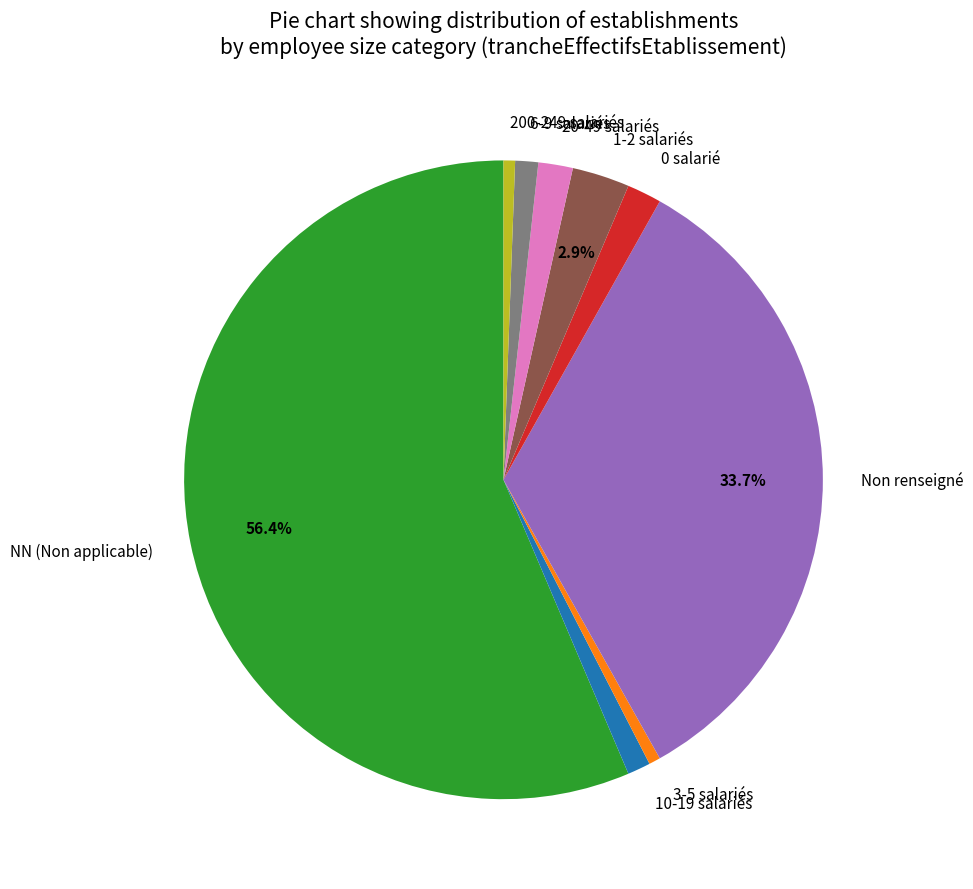

Between 6-9 salariés and 20-49 salariés, which is larger?

20-49 salariés